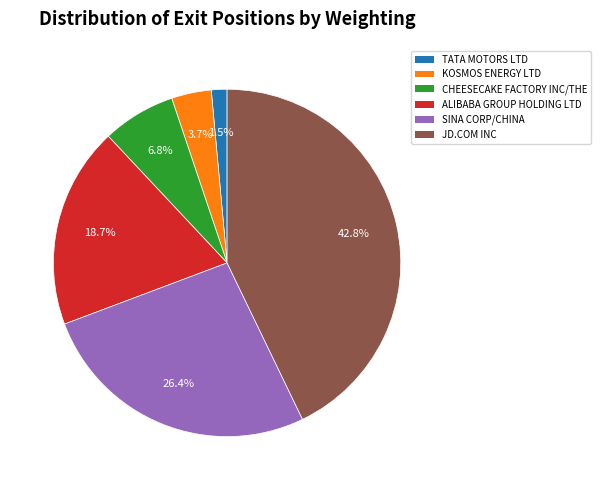

Between ALIBABA GROUP HOLDING LTD and KOSMOS ENERGY LTD, which is larger?

ALIBABA GROUP HOLDING LTD